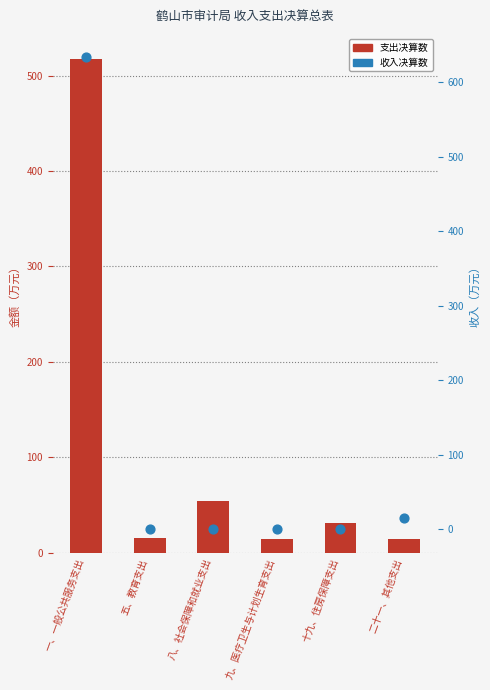

At which category is the sum across all series the highest?

一、一般公共服务支出